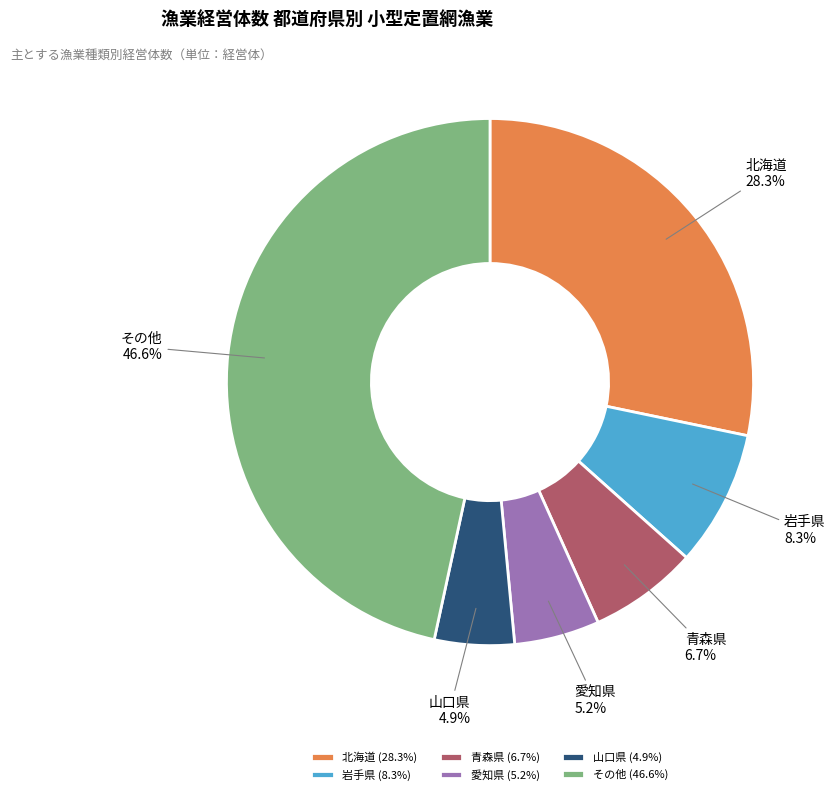

Between 青森県 and 愛知県, which is larger?

青森県